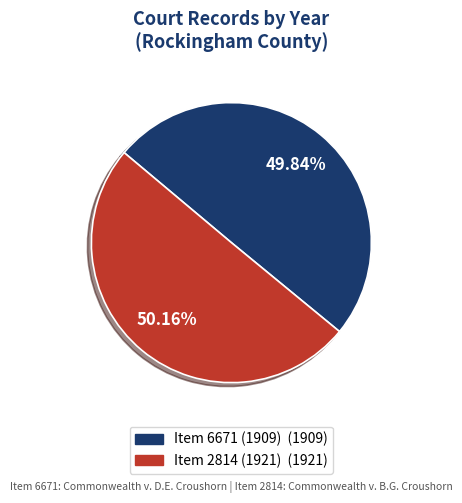

Count the number of slices in the pie.

2